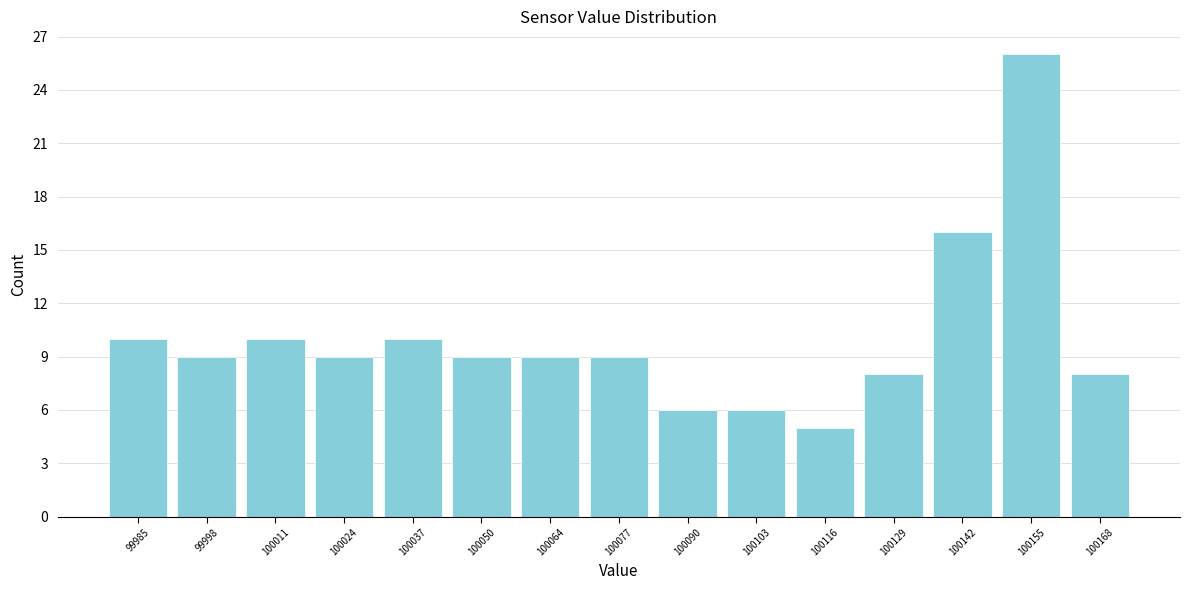

Over which range of the x-axis is the bar tallest?

100148 to 100162